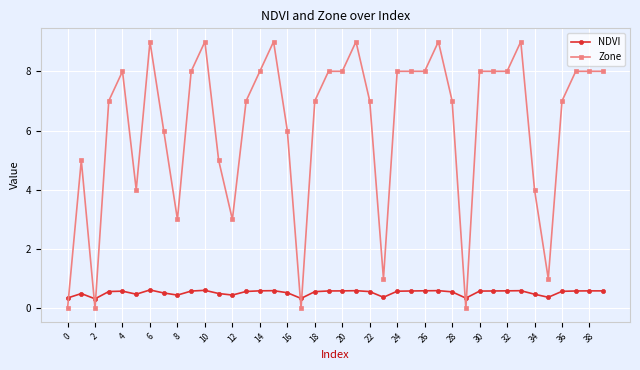

Rank the series by their maximum value, from lowest to highest.

NDVI, Zone